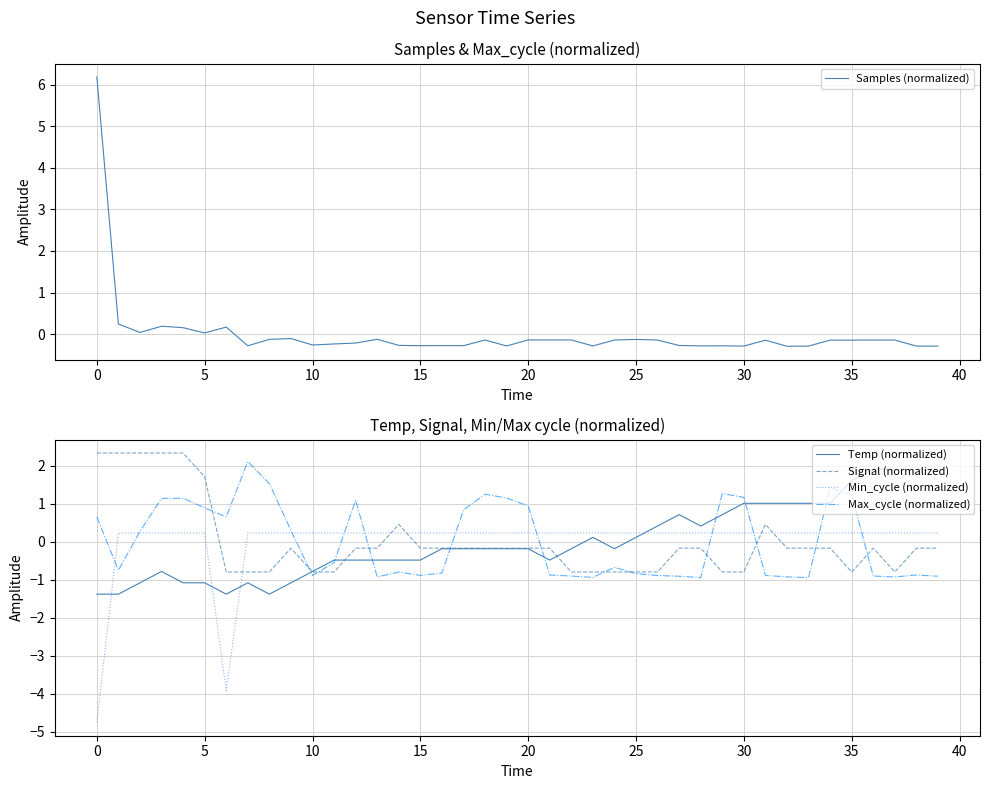

What is the minimum value for Signal (normalized)?

-0.8